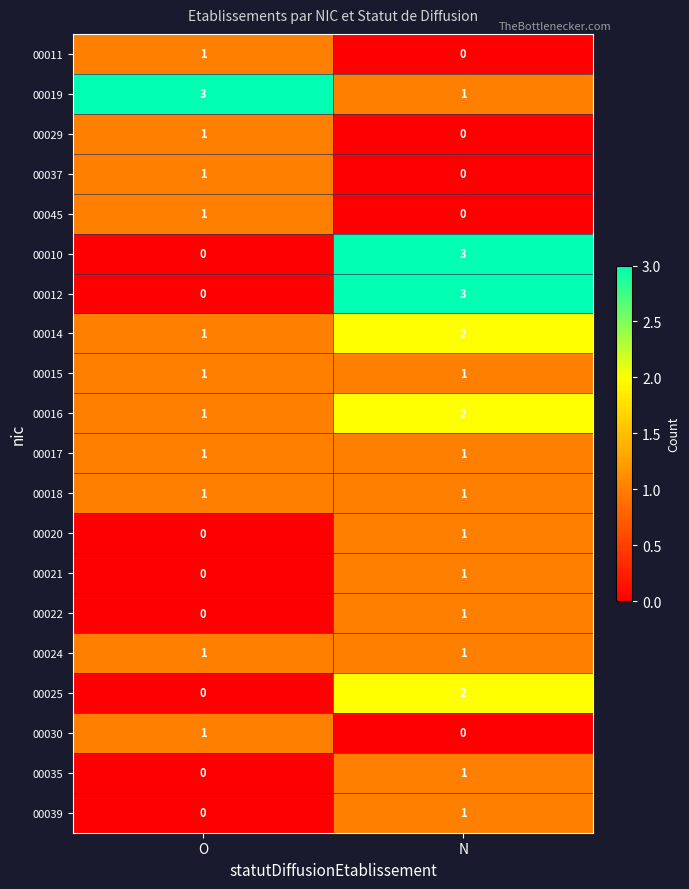

What is the sum of the 00014 values at N and O?

3